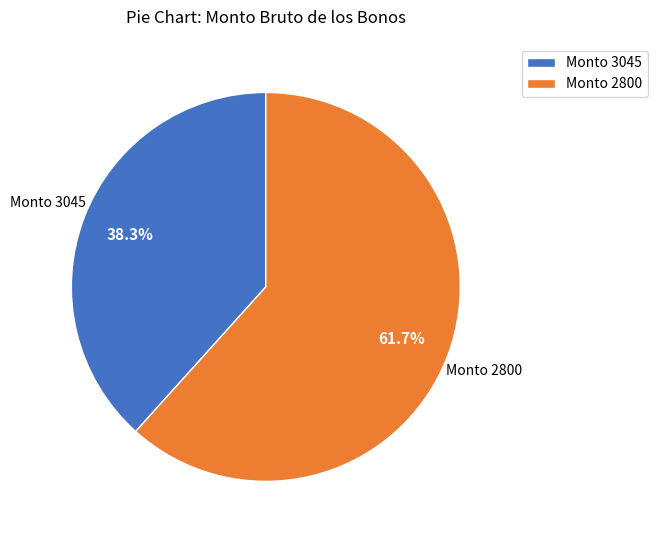

Does Monto 2800 account for over 50% of the chart?

Yes